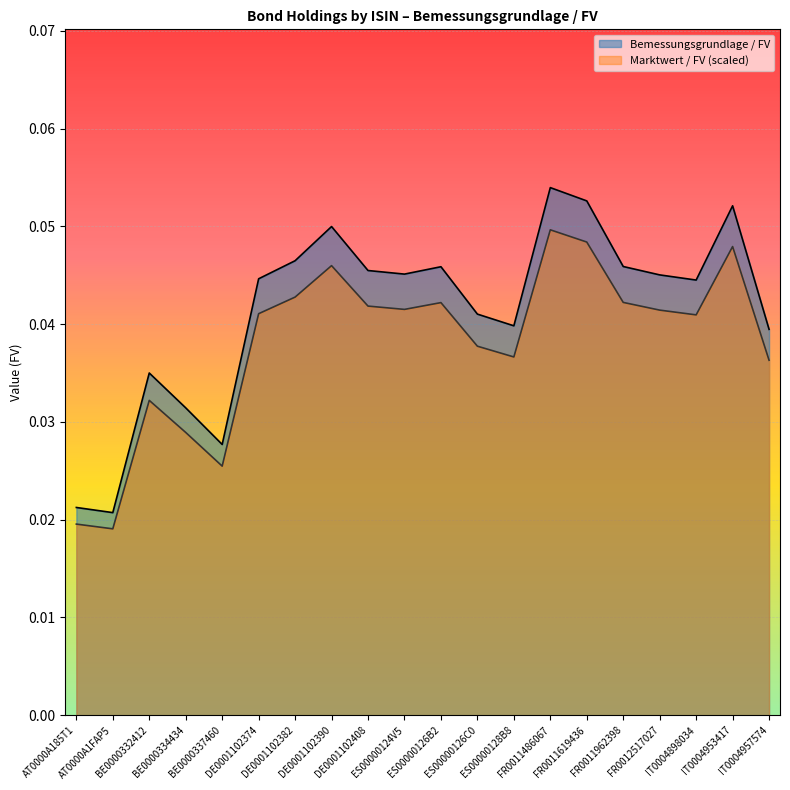

Which series has the widest spread of values?

Bemessungsgrundlage / FV